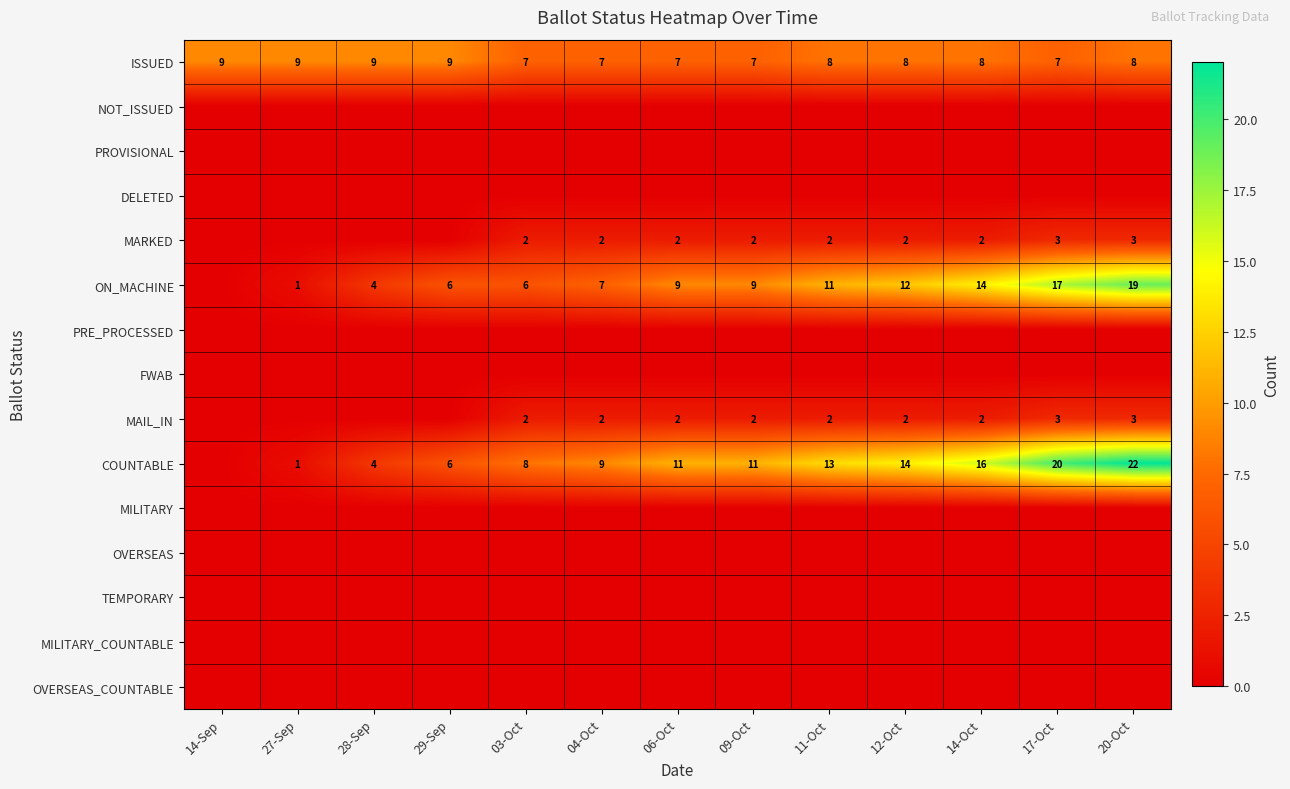

Is it true that ISSUED equals 9 at 14-Sep?

True